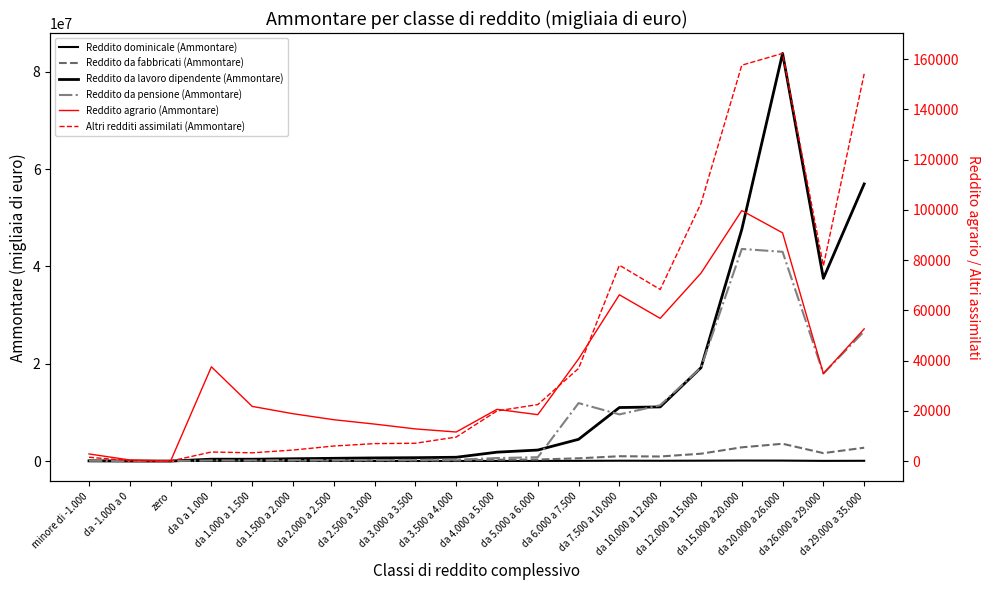

What is the difference between the second highest and second lowest values in the Reddito agrario (Ammontare) series?

90419